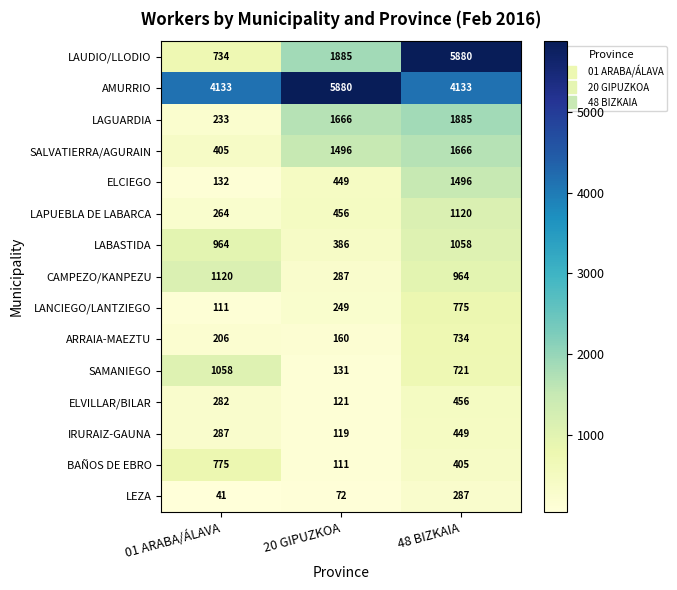

How many distinct data groups are displayed?

15